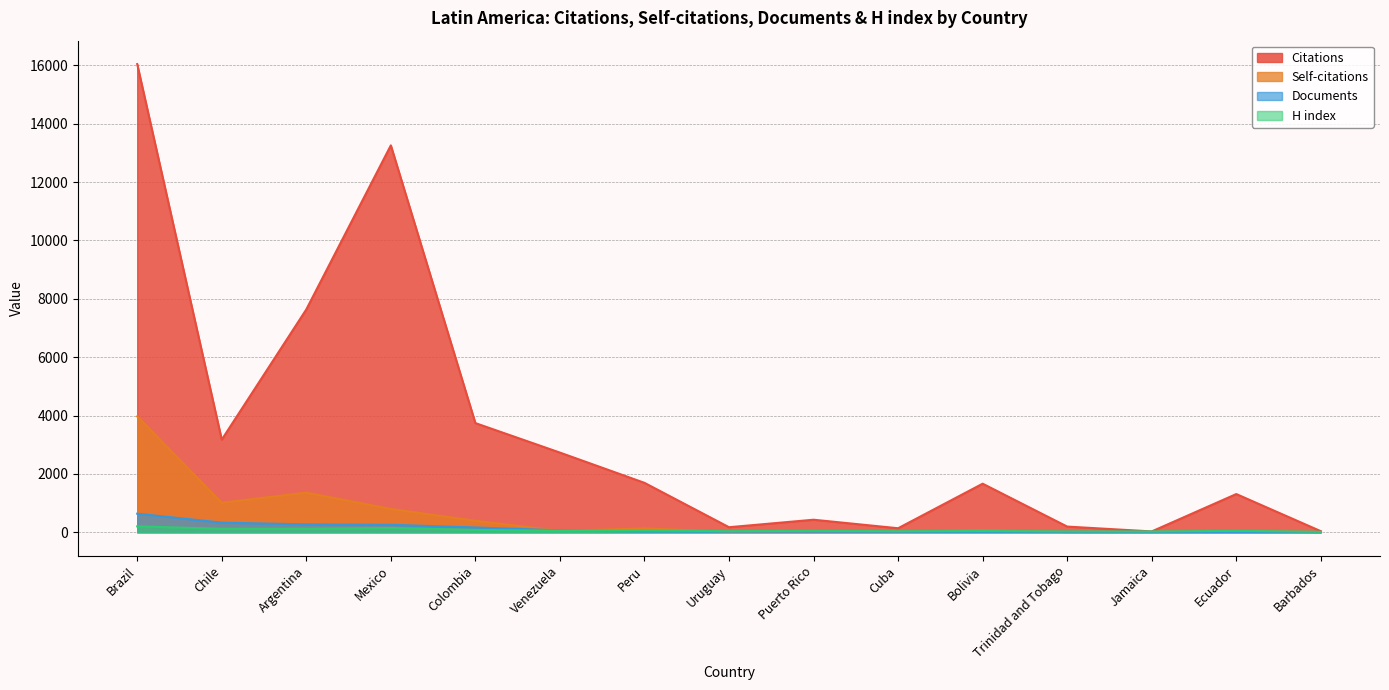

How many distinct data groups are displayed?

4